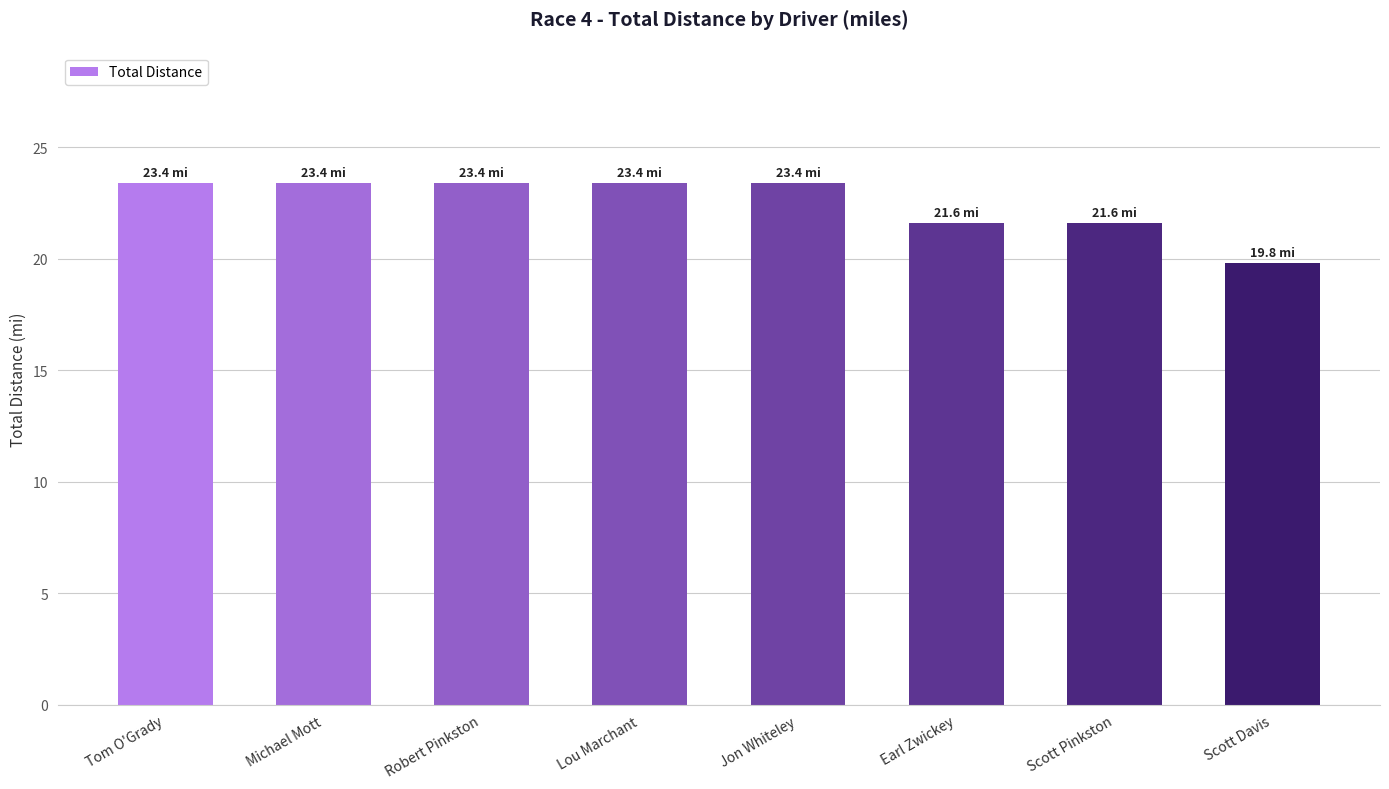

Approximately how many times larger is the value at Scott Pinkston compared to Lou Marchant?

0.9